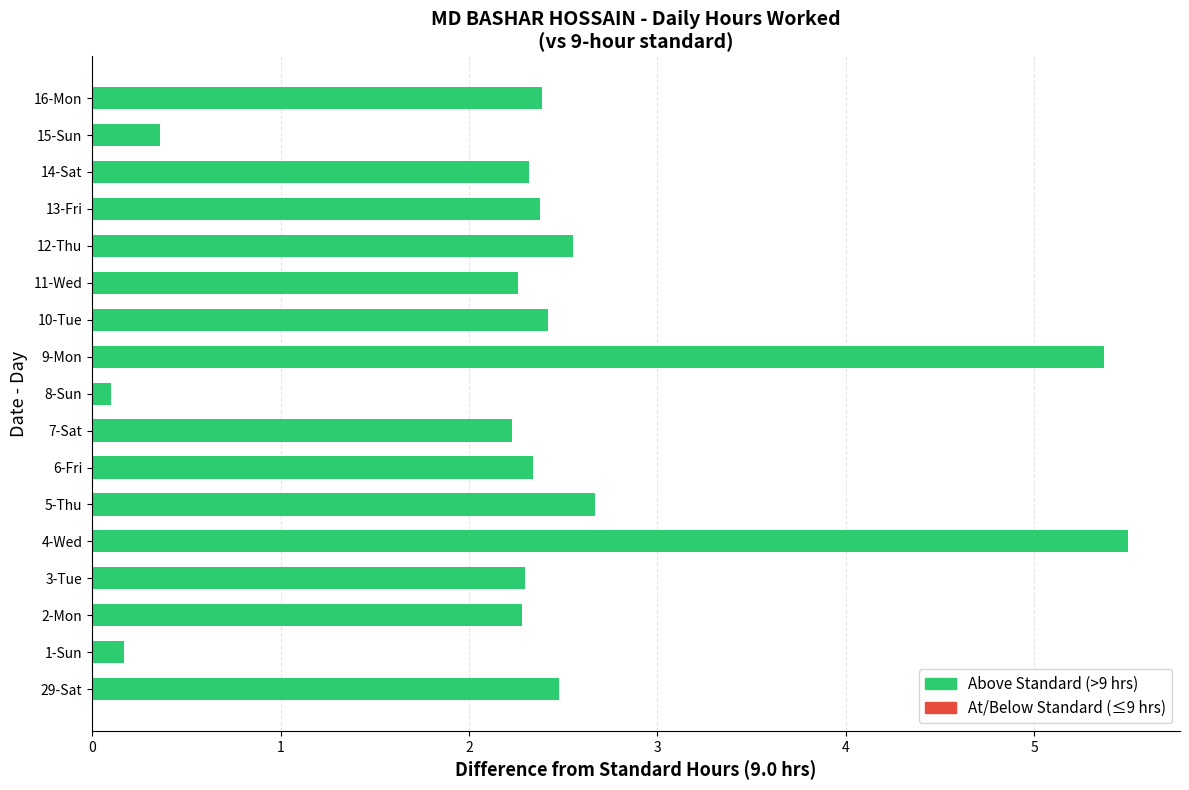

What is the difference between the second highest and second lowest values?

5.2